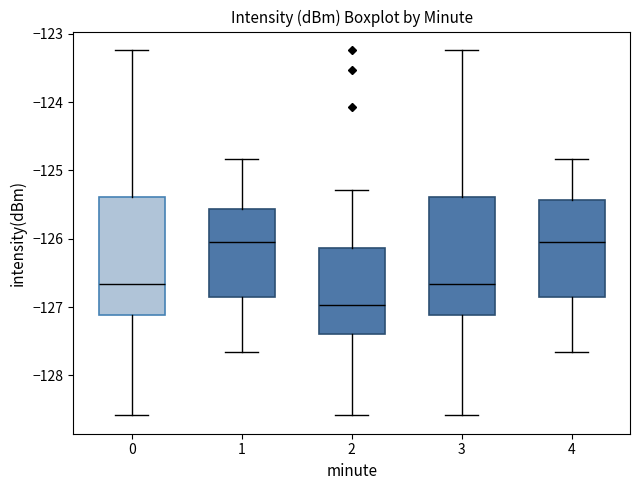

Reading left to right, read every box against the y-axis: the position of its median line, the range the box covers, and the ends of its whiskers. The values are not printed on the chart, so give them approximately, as read against the axis.

0: median -126.7, box -127.1 to -125.4, whiskers -128.6 to -123.2
1: median -126.0, box -126.9 to -125.6, whiskers -127.6 to -124.8
2: median -127.0, box -127.4 to -126.1, whiskers -128.6 to -125.3
3: median -126.7, box -127.1 to -125.4, whiskers -128.6 to -123.2
4: median -126.0, box -126.9 to -125.4, whiskers -127.6 to -124.8